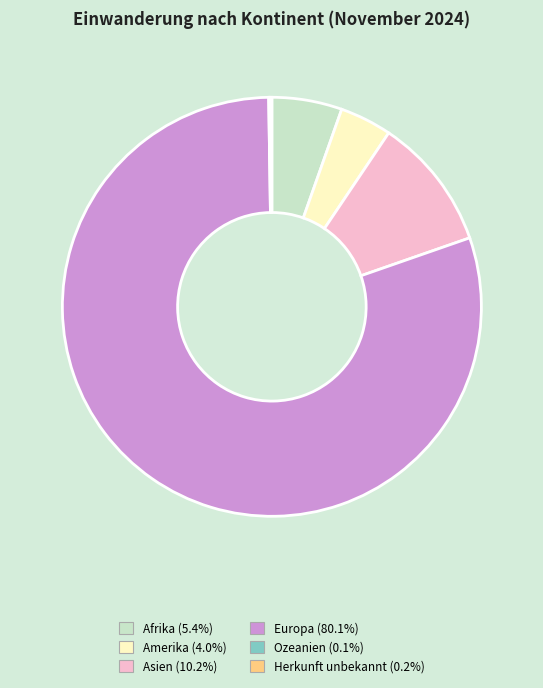

What is the ratio of the value at Europa to the value at Afrika?

14.8